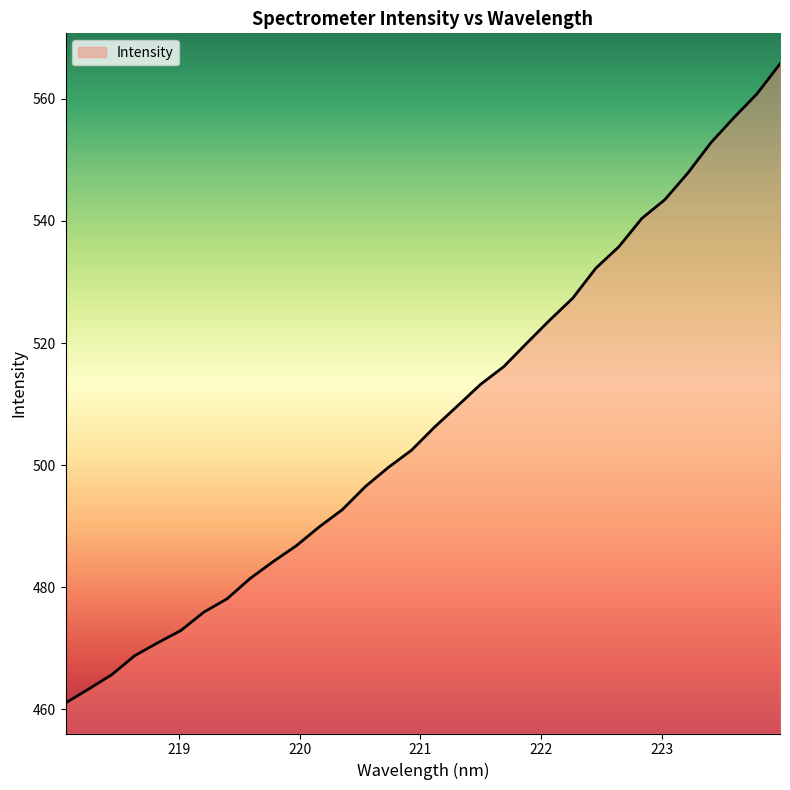

What is the maximum value shown in the chart?

565.7